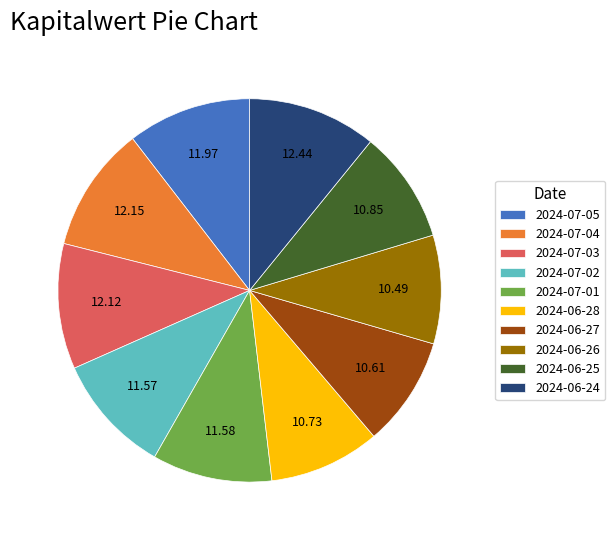

The 2024-07-04 slice represents 2% of the pie. True or false?

False